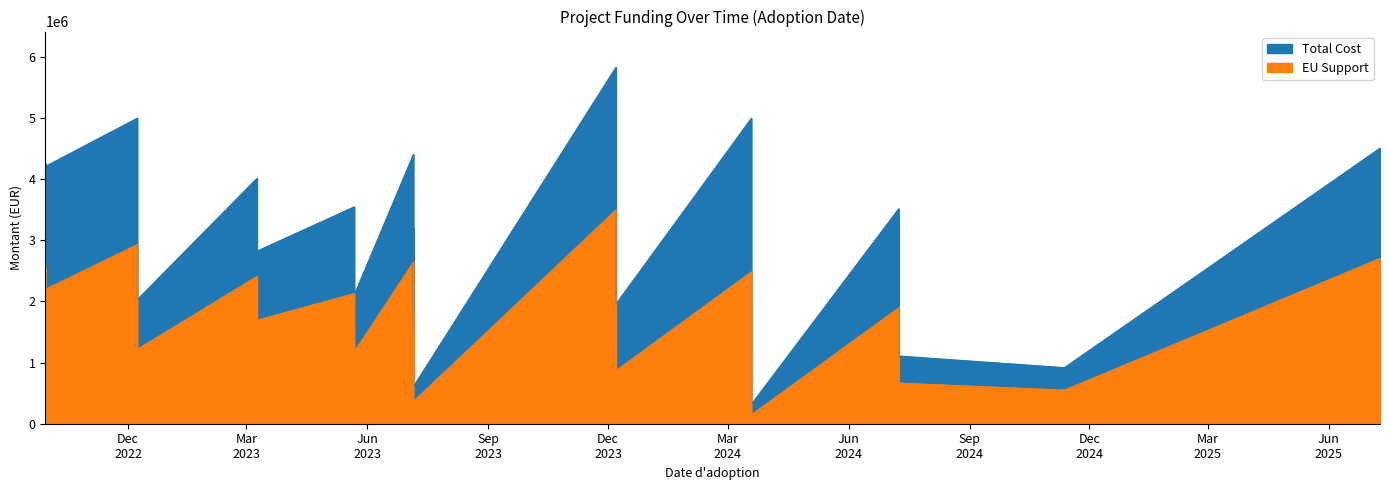

Is the value of Total Cost at 2024-03-19 greater than the value of EU Support at 2022-09-29?

Yes